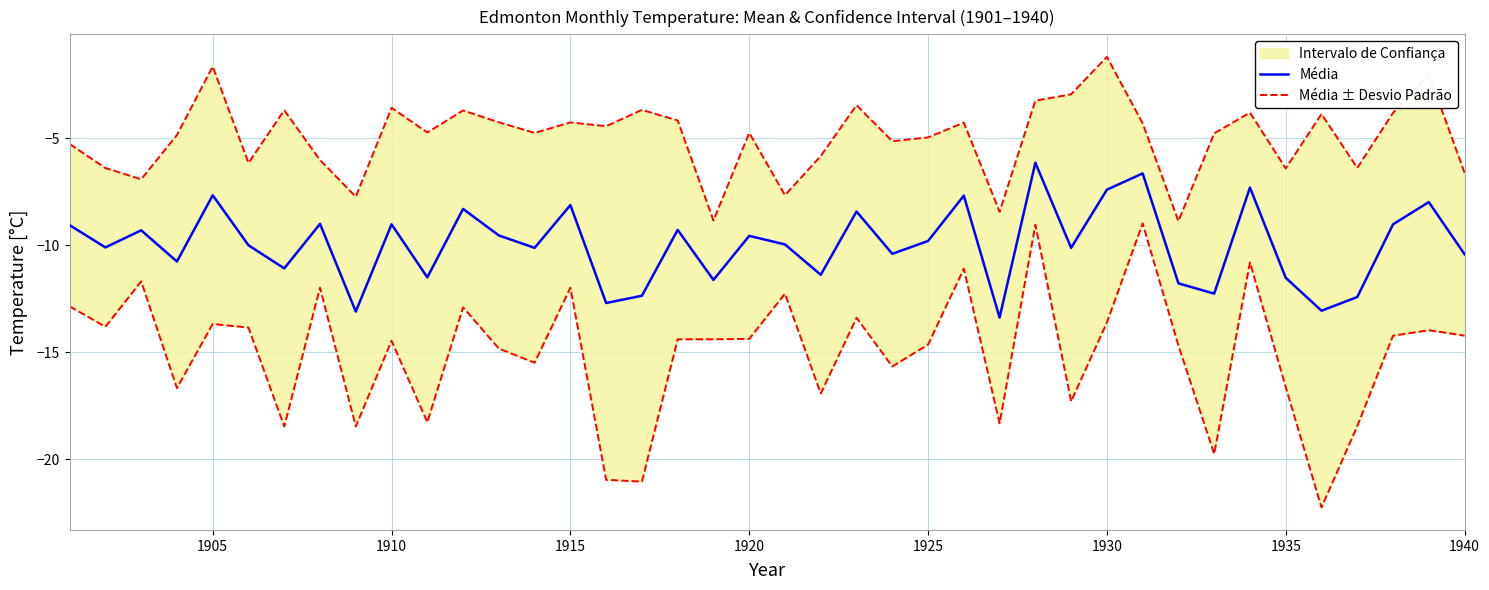

At which category is the sum across all series the highest?

1930